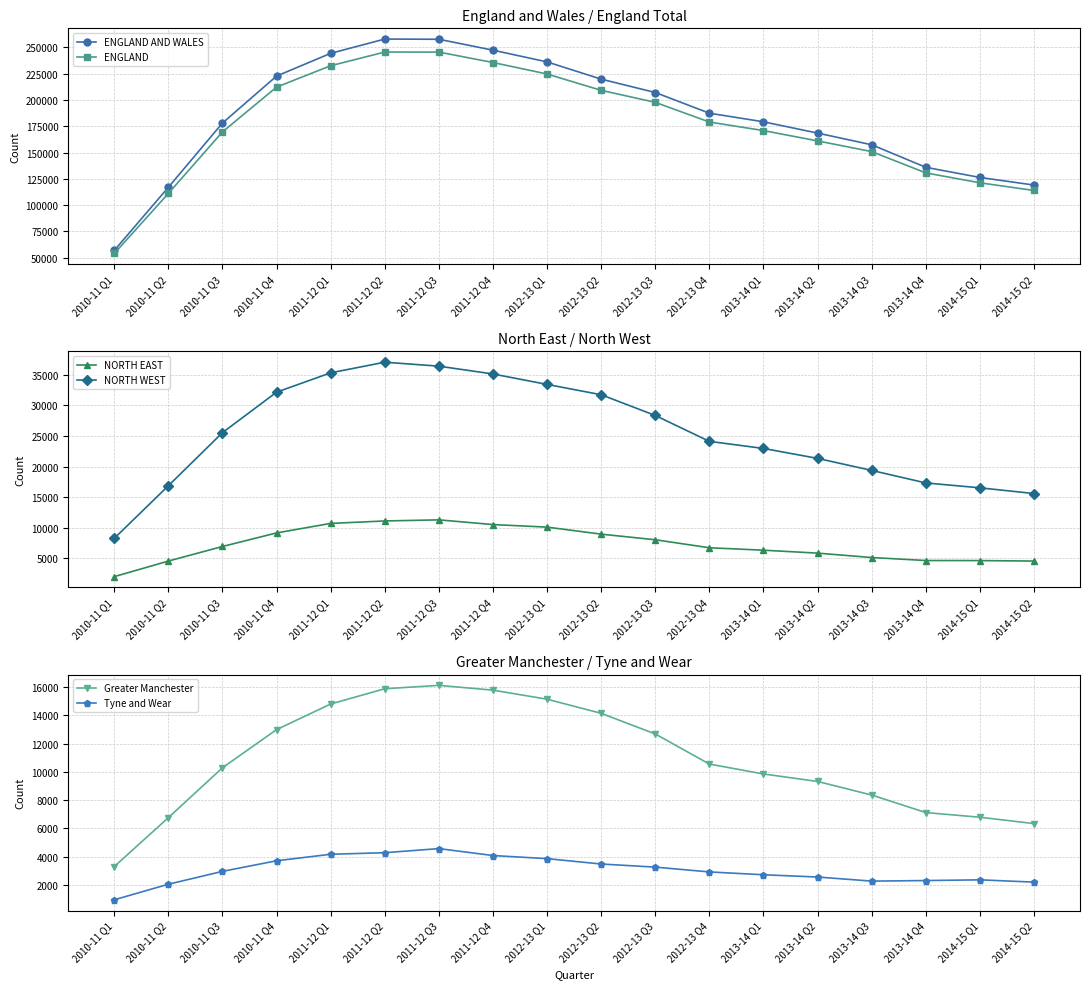

What is the label of the 17th point from the left?

2014-15 Q1